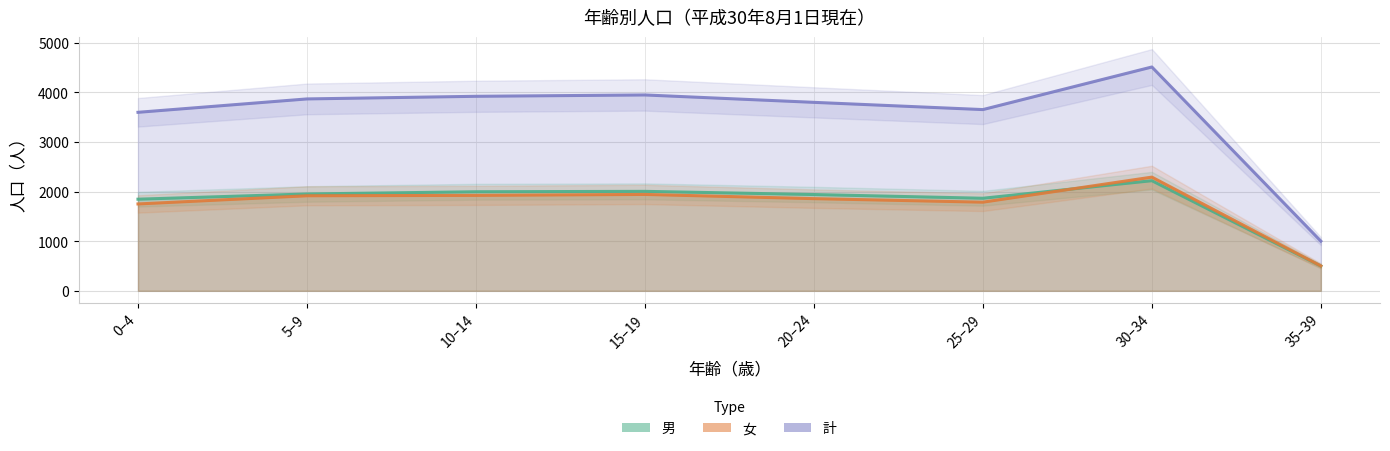

The value of 女 at 30–34 is 3177. True or false?

False